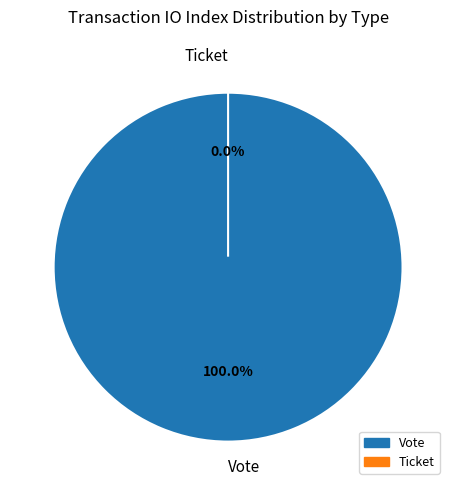

What is the smallest slice in the pie chart?

Ticket